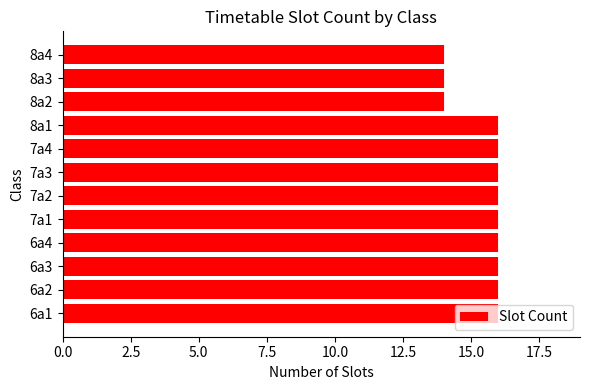

Approximately how many times larger is the value at 7a4 compared to 8a3?

1.1